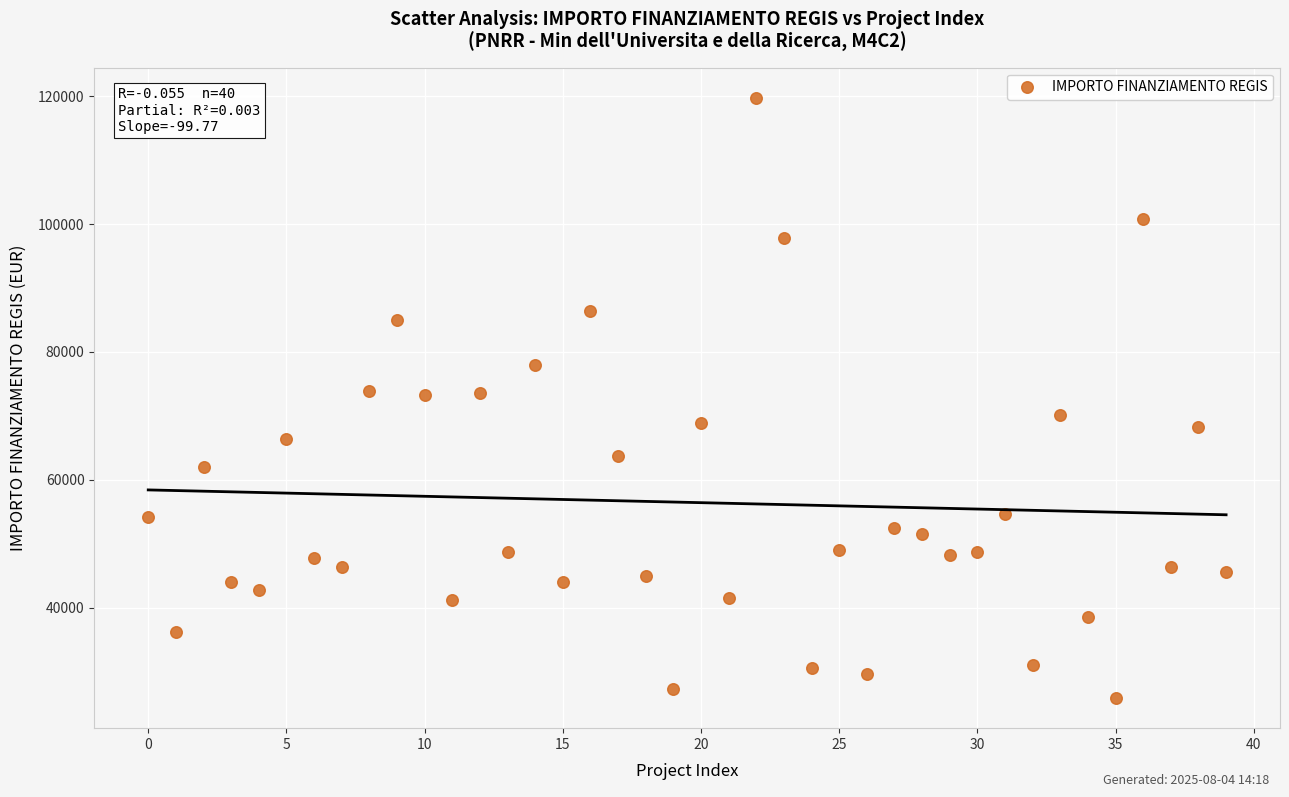

What is the range of Y values (max minus min)?

93941.0